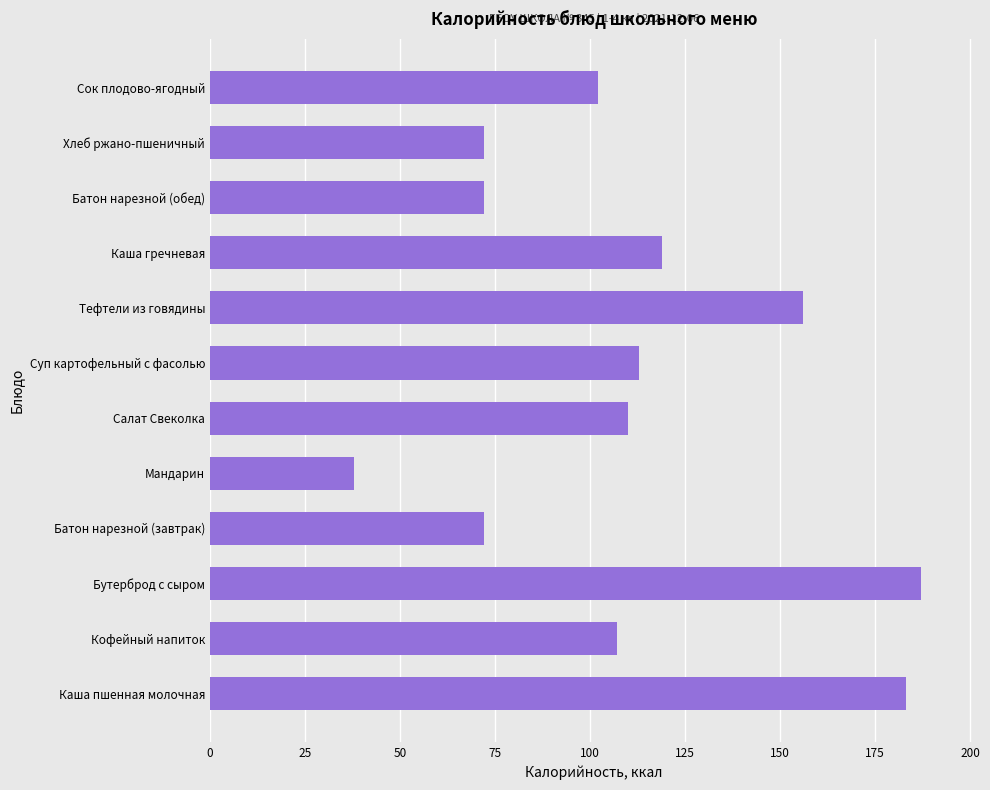

Reading bottom to top, what are all the values shown in this chart?

Каша пшенная молочная=183	Кофейный напиток=107	Бутерброд с сыром=187	Батон нарезной (завтрак)=72	Мандарин=38	Салат Свеколка=110	Суп картофельный с фасолью=113	Тефтели из говядины=156	Каша гречневая=119	Батон нарезной (обед)=72	Хлеб ржано-пшеничный=72	Сок плодово-ягодный=102